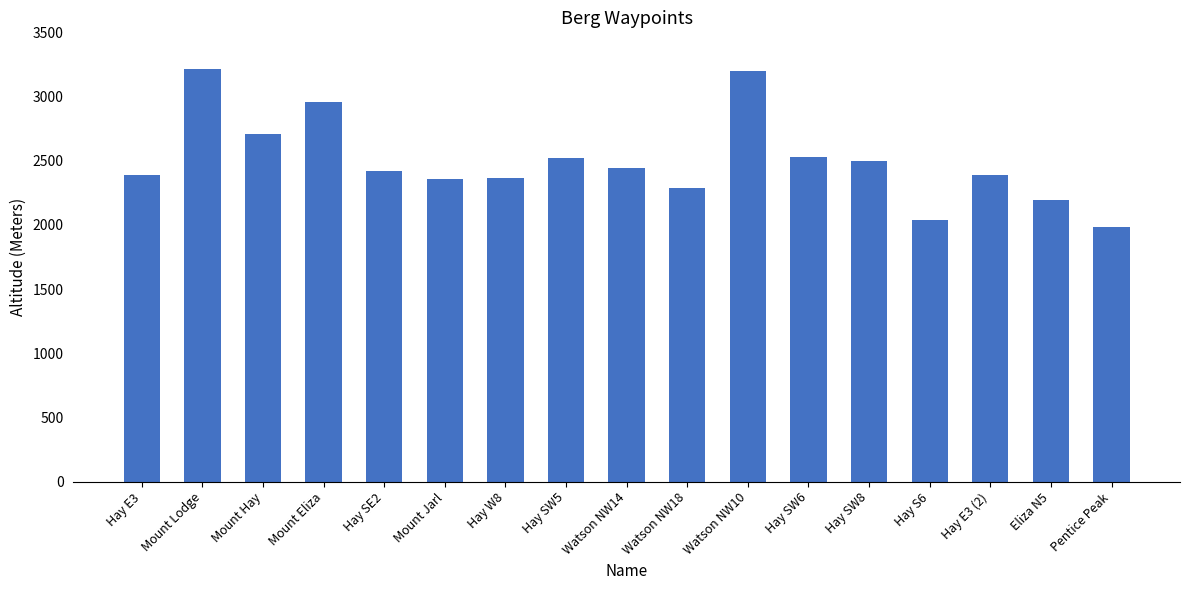

What is the greatest value displayed?

3215